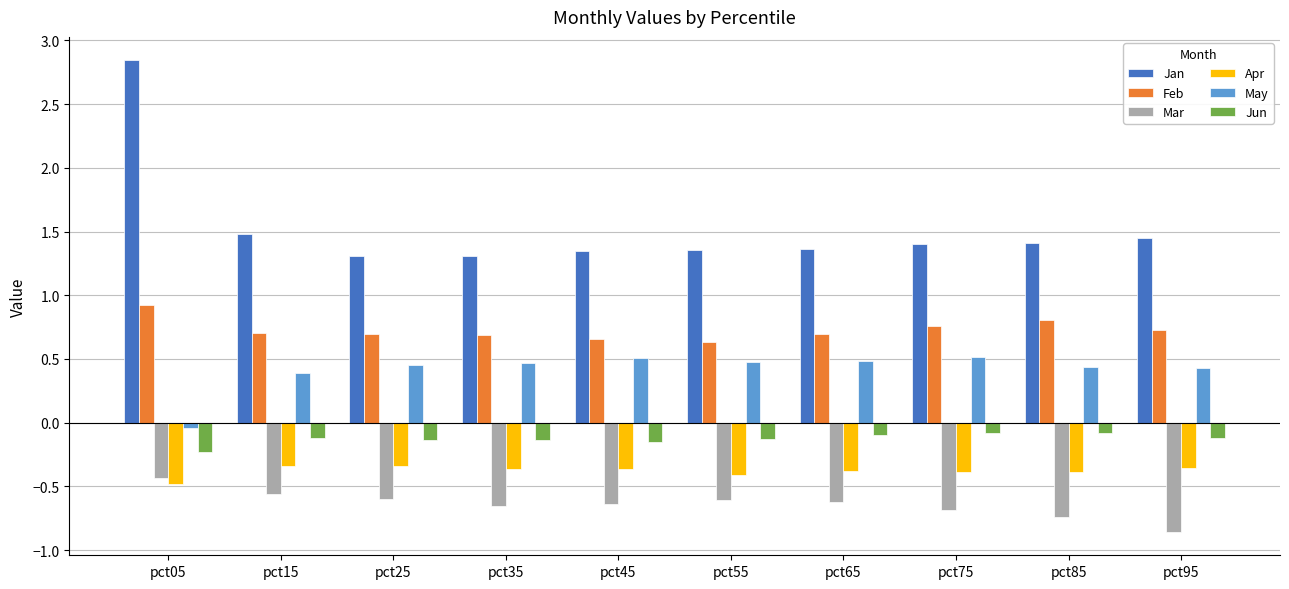

At pct05, list the series in order from largest to smallest.

Jan, Feb, May, Jun, Mar, Apr